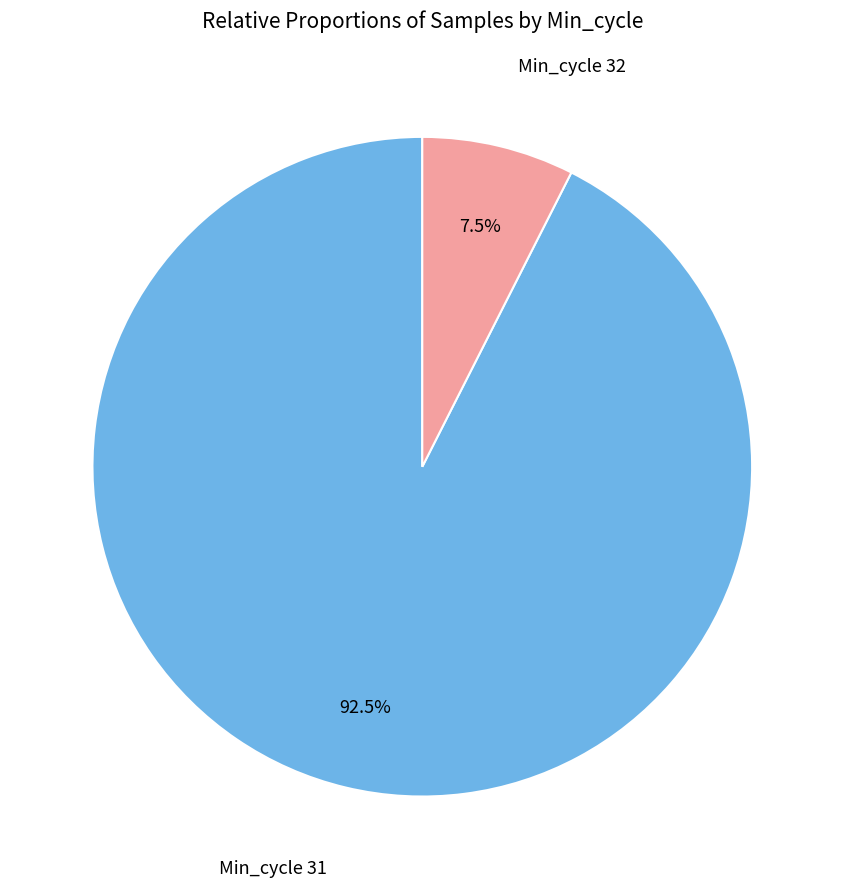

Is there a majority slice in this chart?

Yes